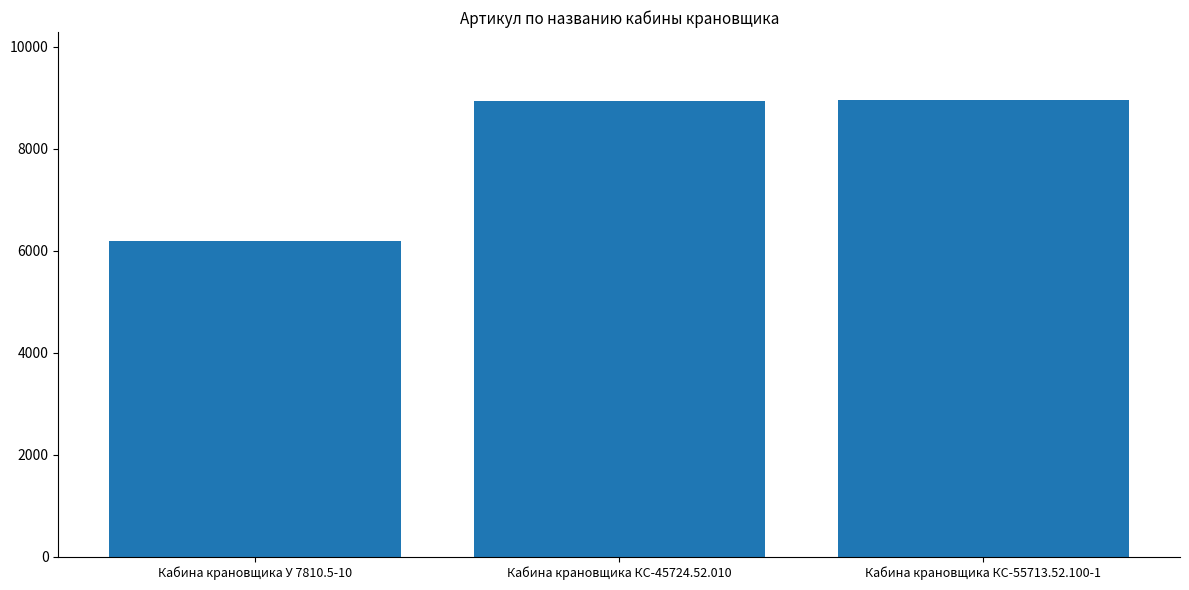

How many data points are less than 8943?

1